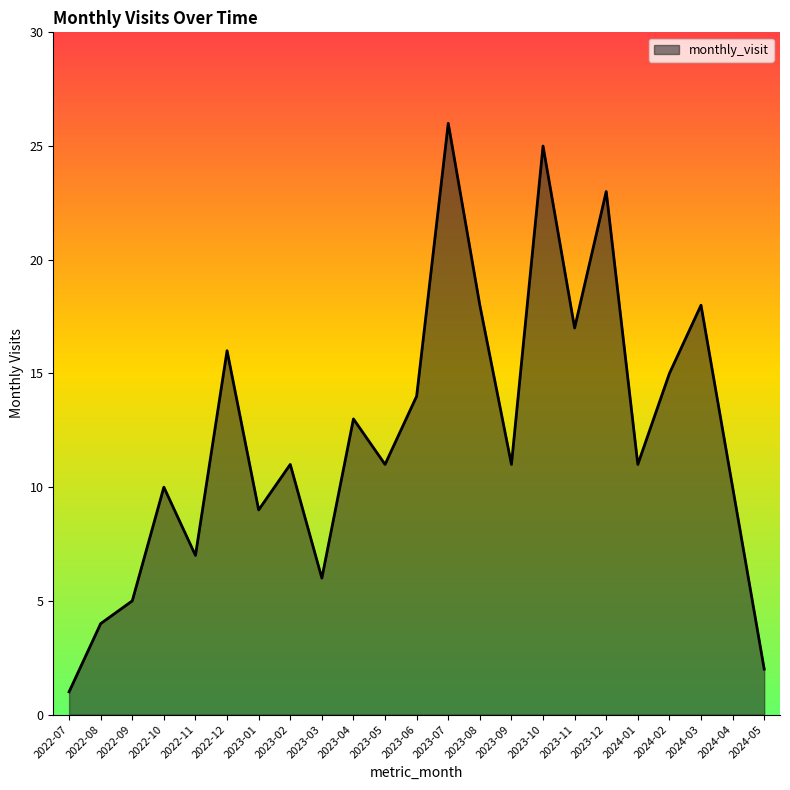

Between 2023-02 and 2023-07, which is larger?

2023-07